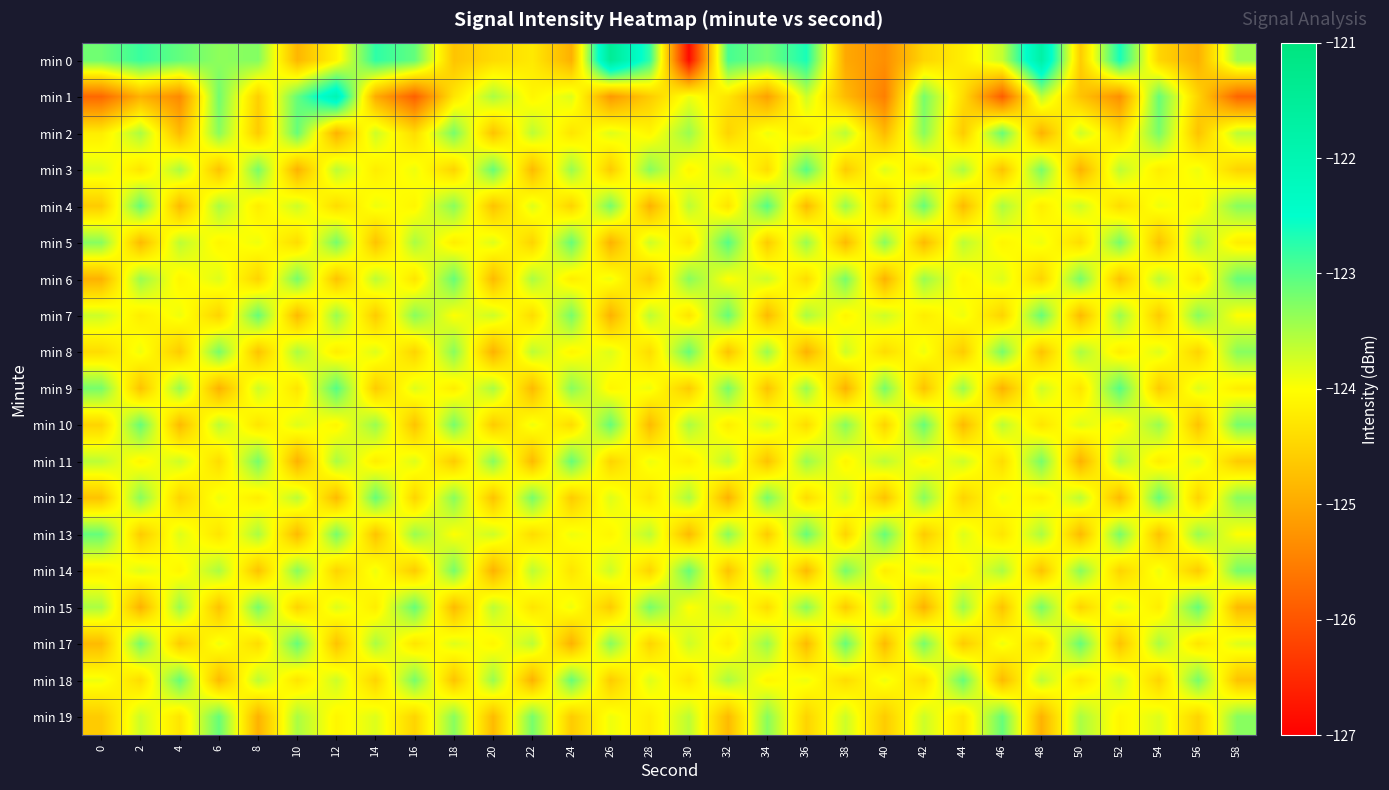

Which has a higher value, 16 or 26?

26